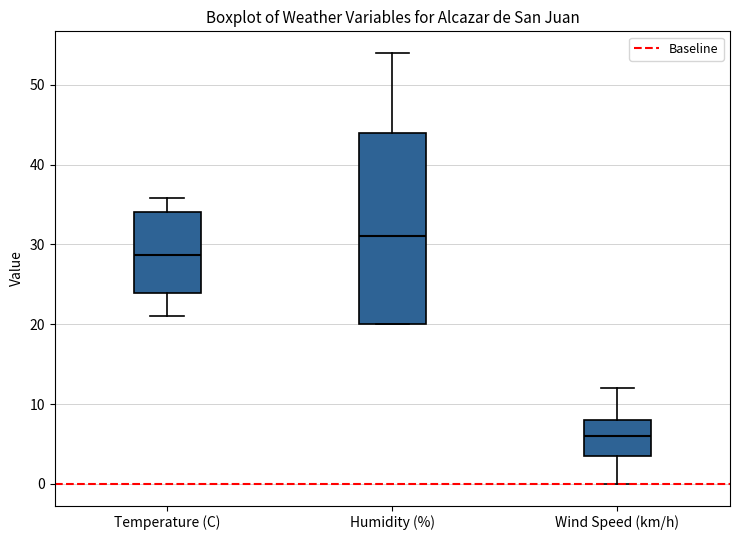

Which box has the lowest median line?

Wind Speed (km/h)